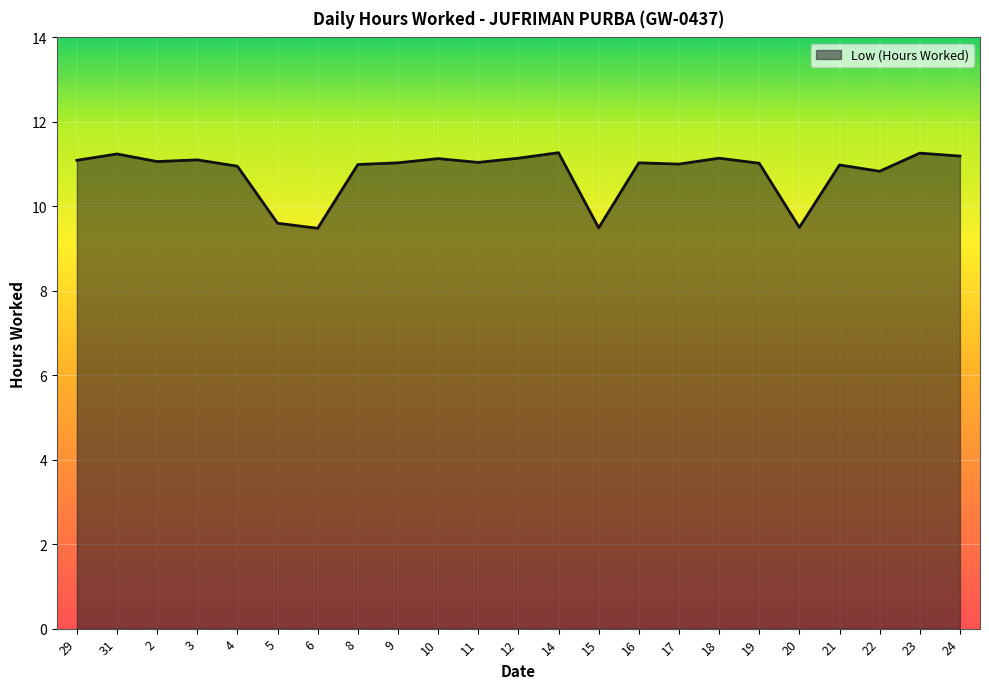

What is the difference between the maximum and second lowest values?

1.8